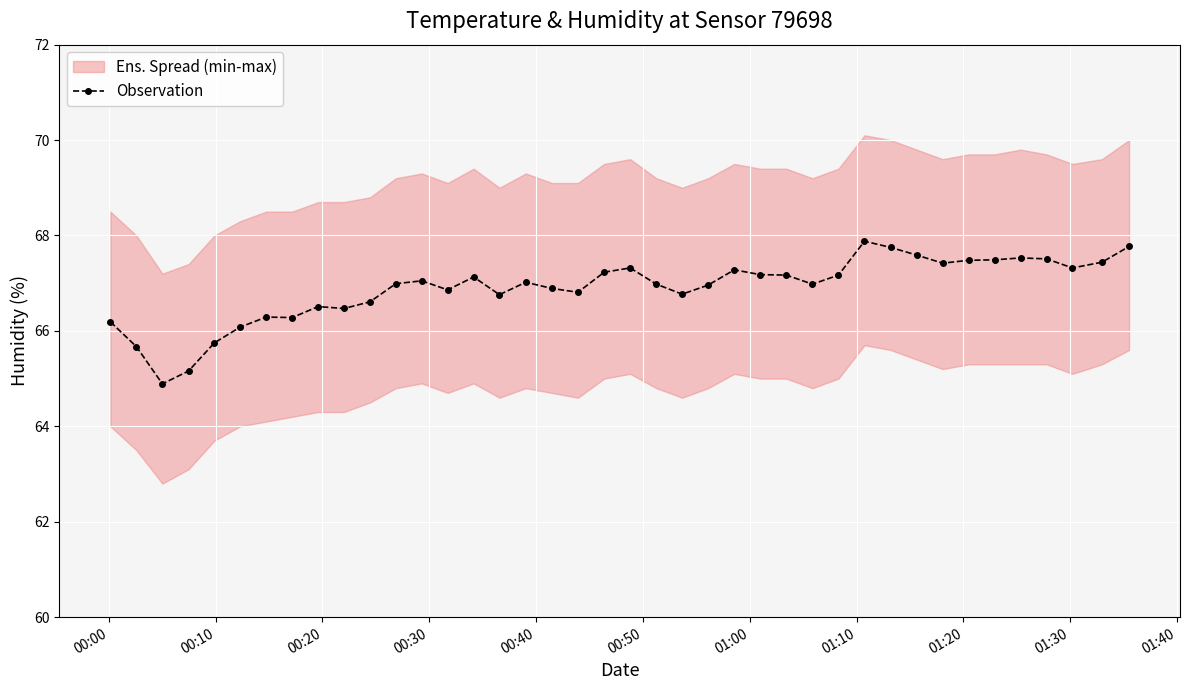

What is the value of the Observation point at the 34th from the left?

67.5